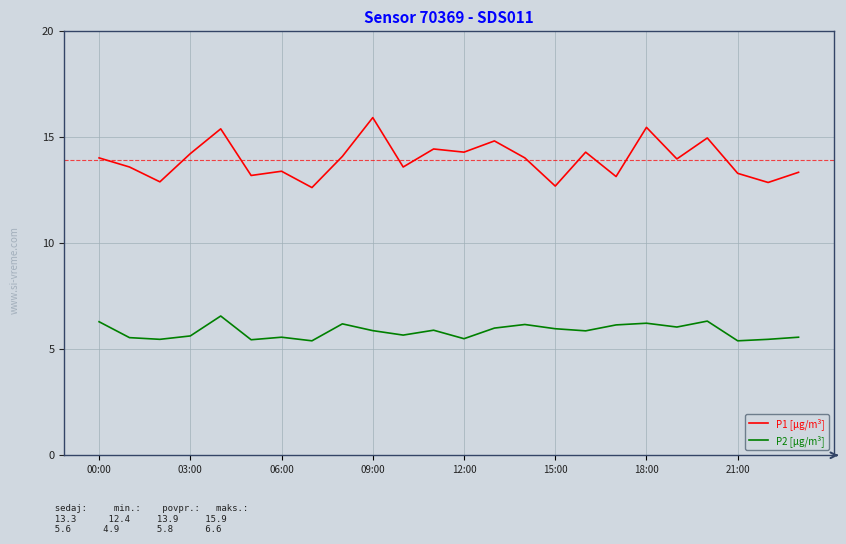

Which series has the largest range (max minus min)?

P1 [µg/m³]